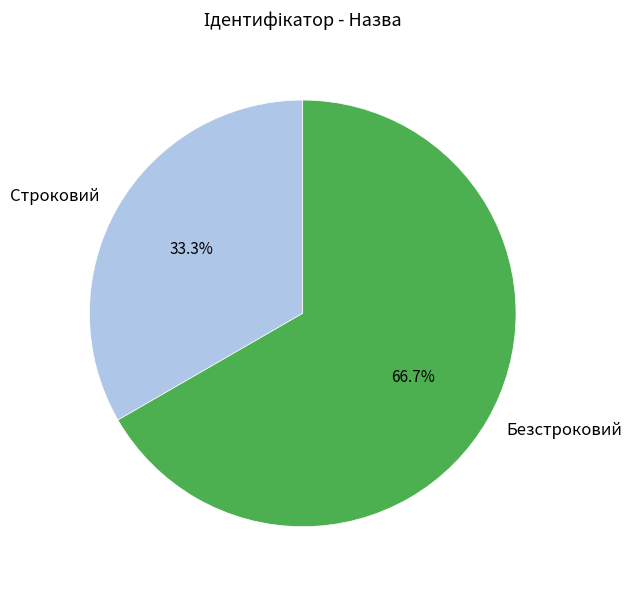

Is the sum of Безстроковий and Строковий greater than half?

Yes